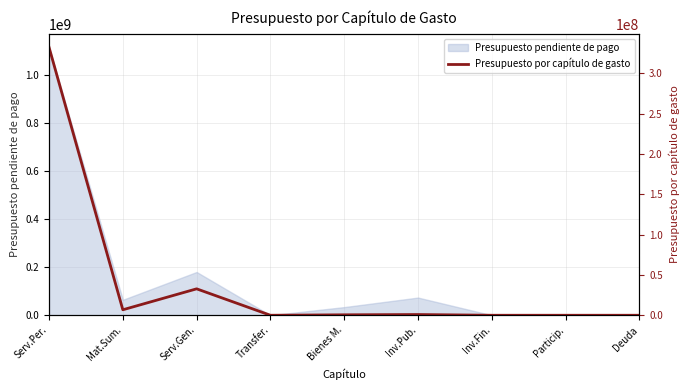

Rank the categories by value from lowest to highest.

Transfer., Inv.Fin., Particip., Deuda, Bienes M., Inv.Pub., Mat.Sum., Serv.Gen., Serv.Per.